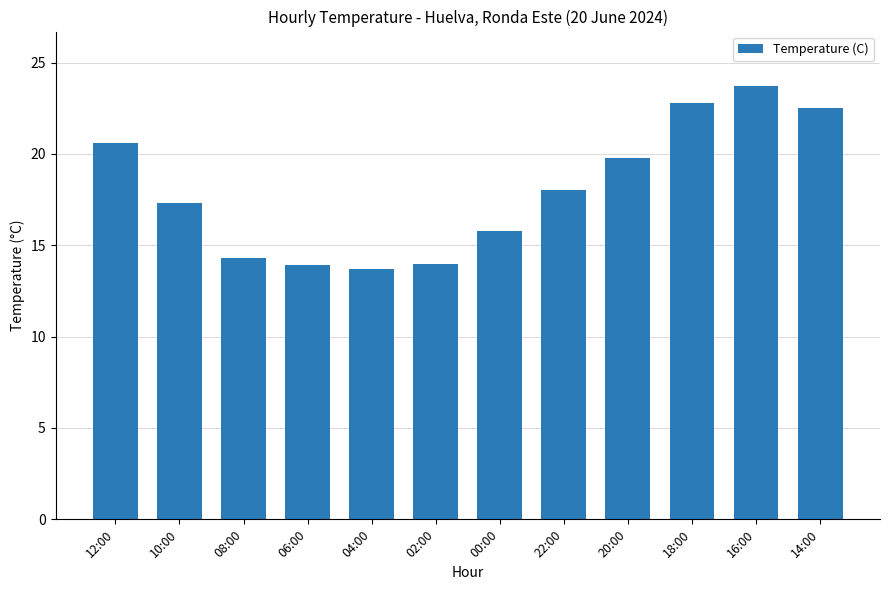

What position from the right is 22:00?

5